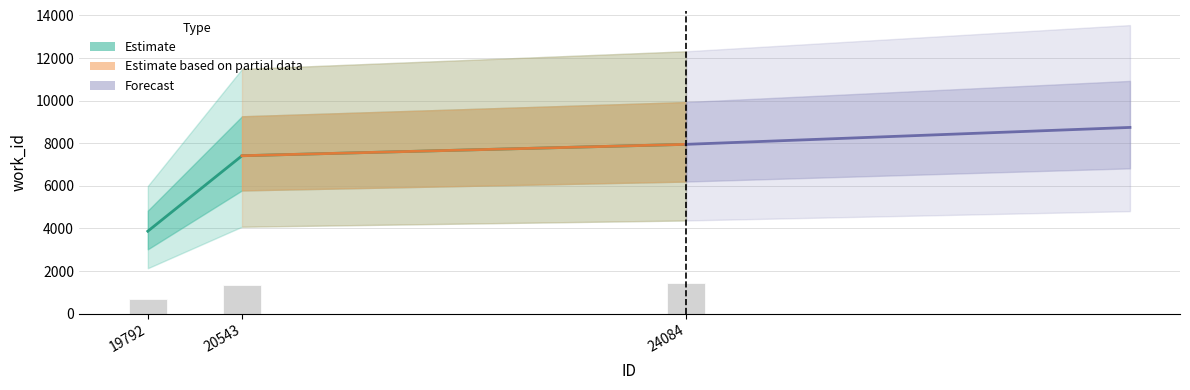

What is the average value?

6407